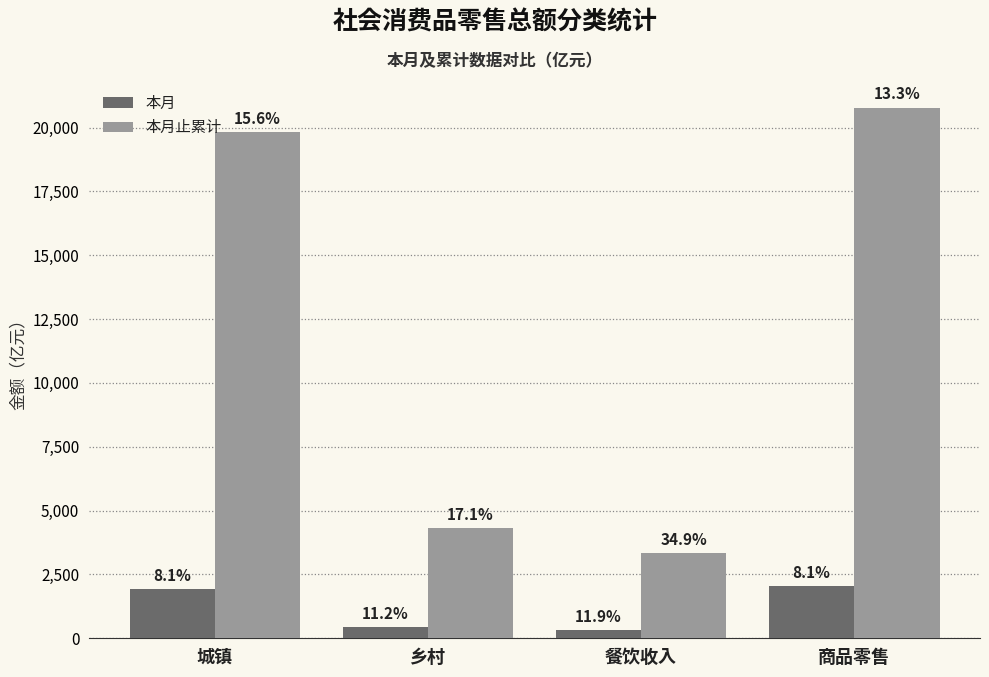

Does the chart contain stacked bars?

No